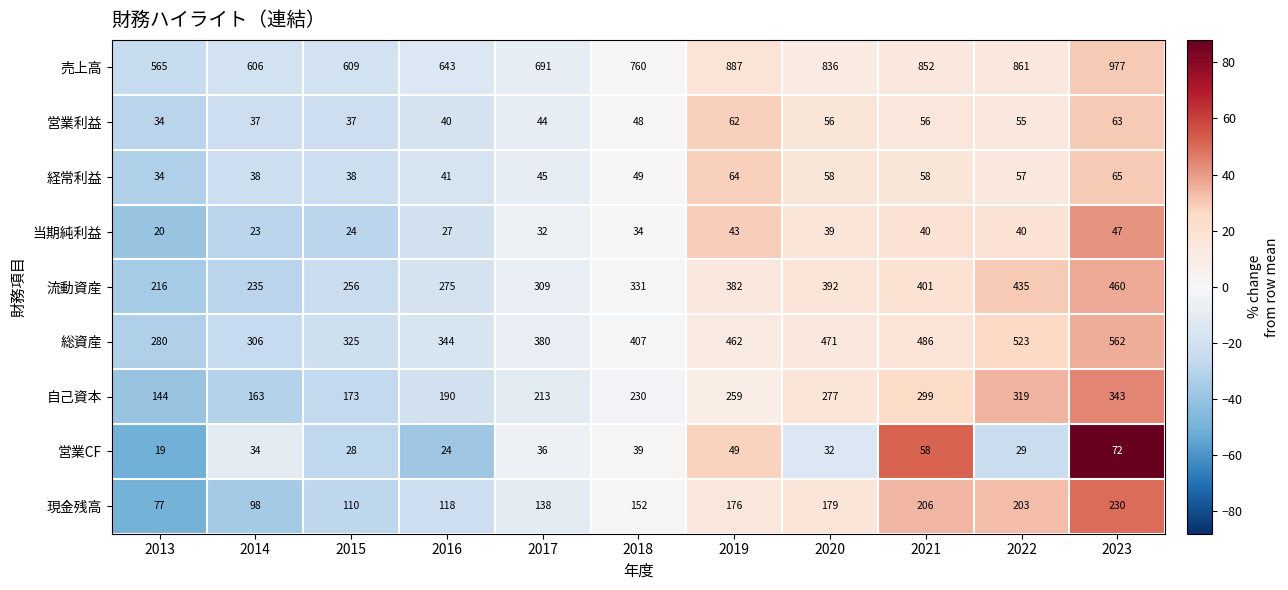

What is the average value of the 営業利益 series?

48